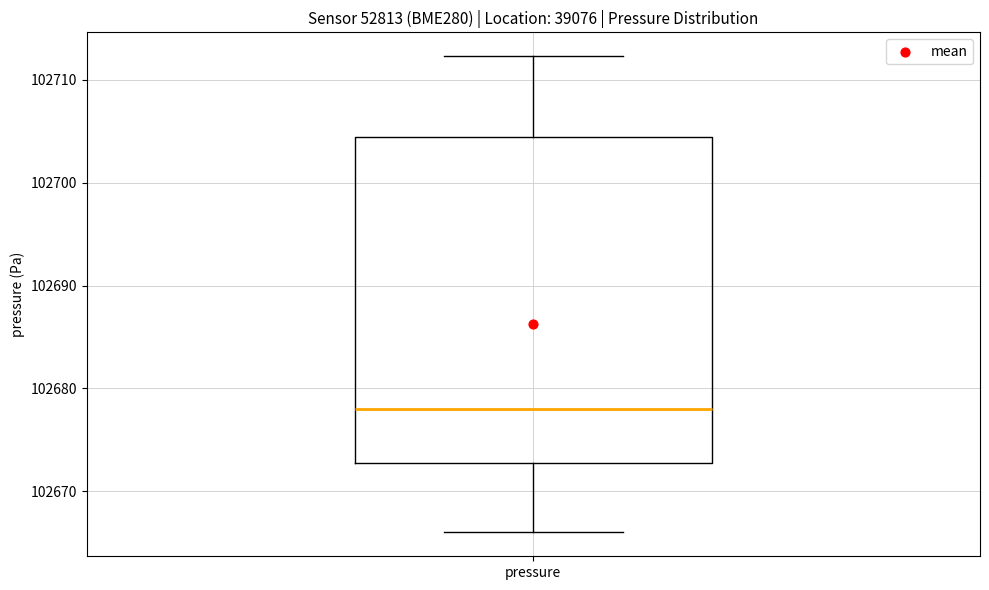

Read this box plot against the y-axis: the position of the median line, the range covered by the box, and the ends of both whiskers. The values are not printed on the chart, so give them approximately, as read against the axis.

median 102678, box 102673 to 102704, whiskers 102666 to 102712